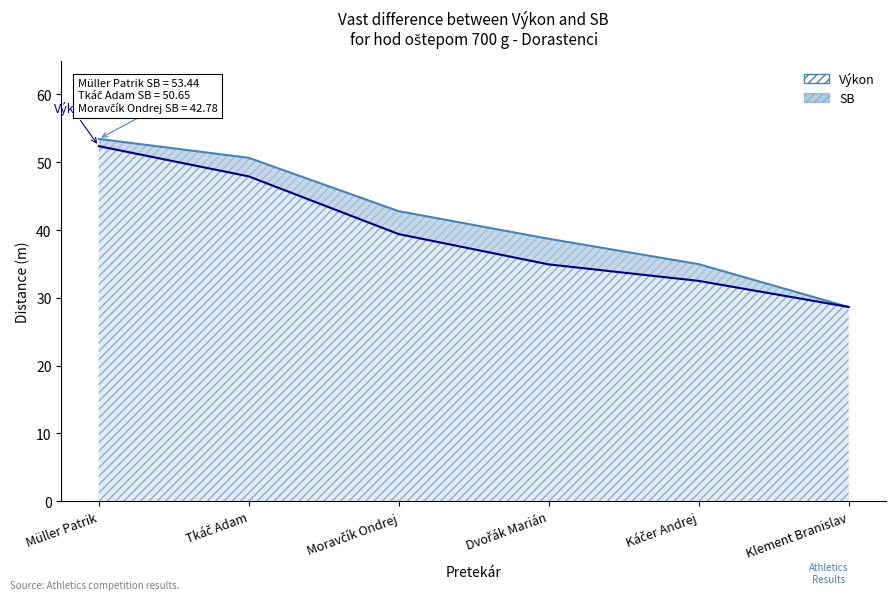

True or false: SB and Výkon intersect in this chart.

False